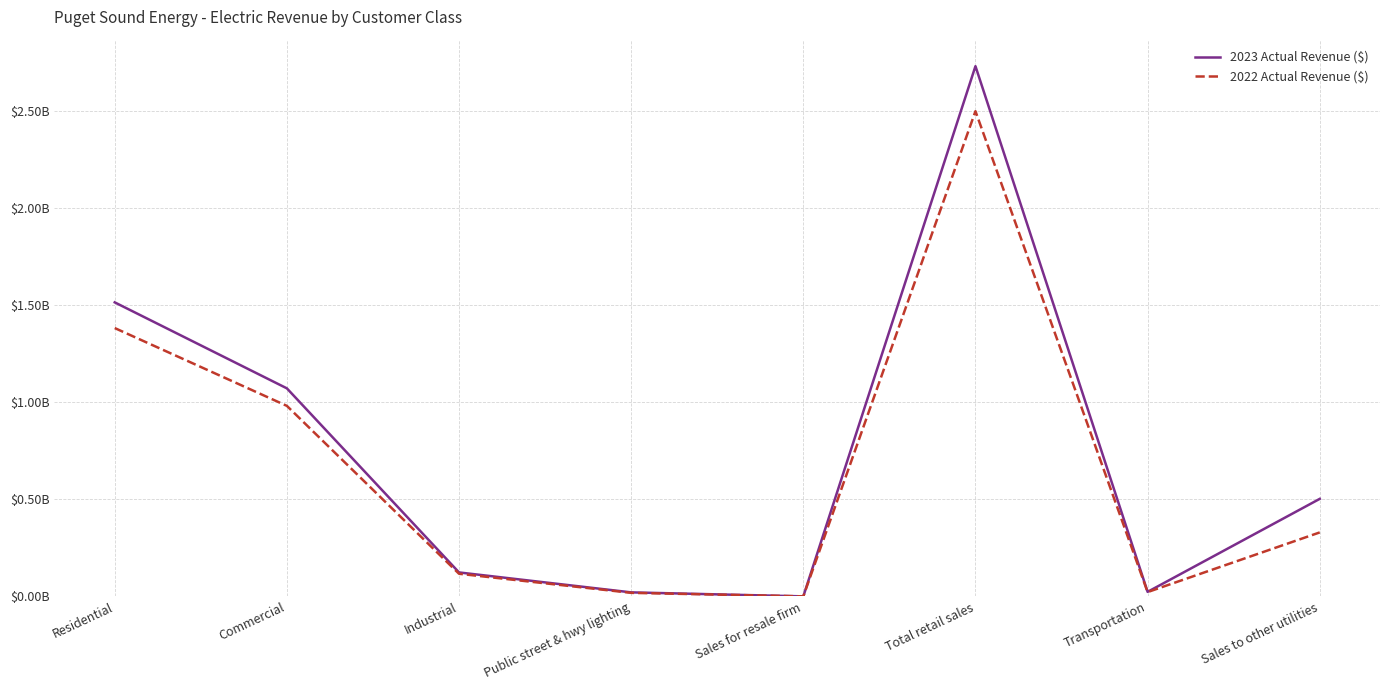

Does the chart display data point markers on the line(s)?

No